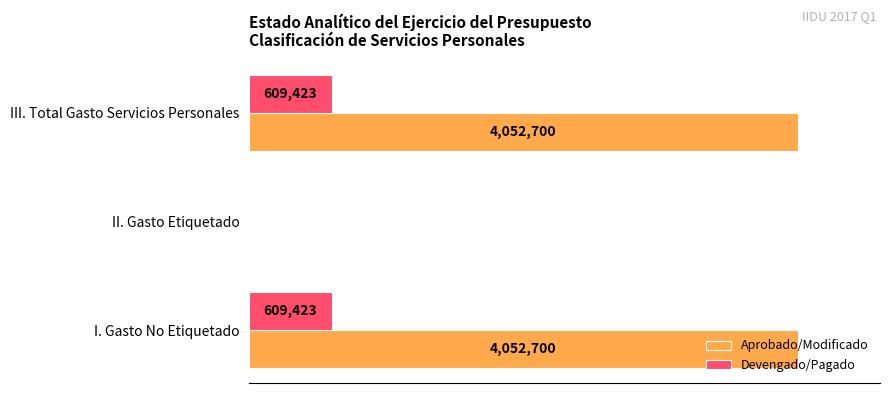

What are all the series names shown in the legend?

Aprobado/Modificado, Devengado/Pagado